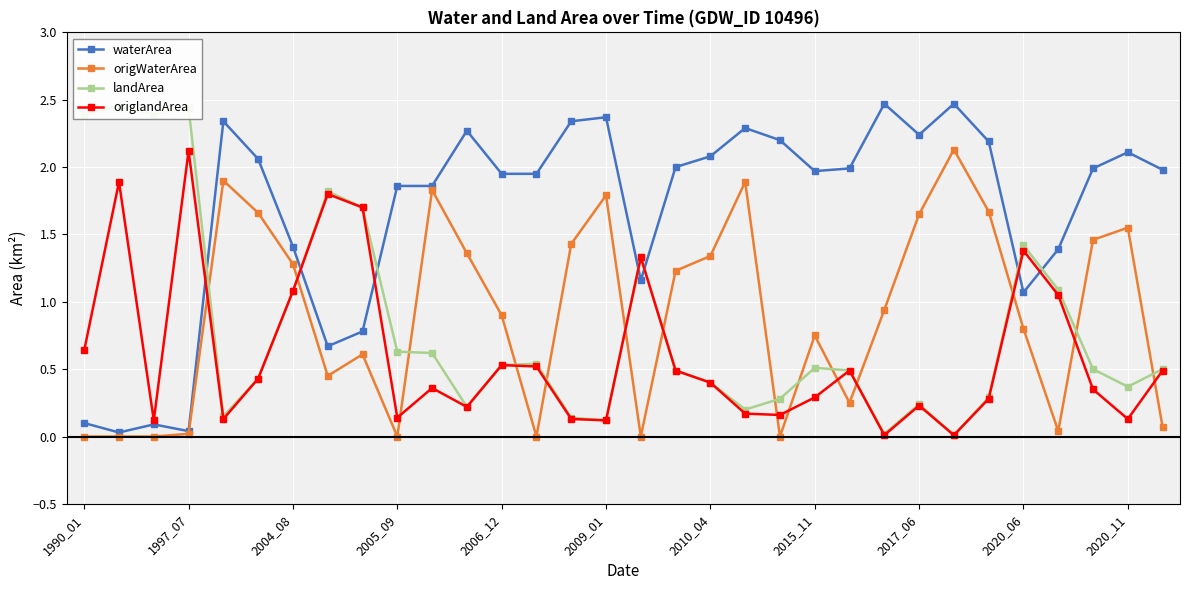

At which label is waterArea closest to 1?

2020_06